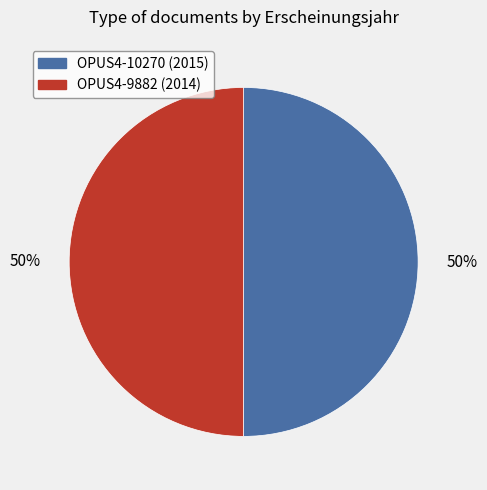

Is the sum of OPUS4-10270 (2015) and OPUS4-9882 (2014) greater than half?

Yes